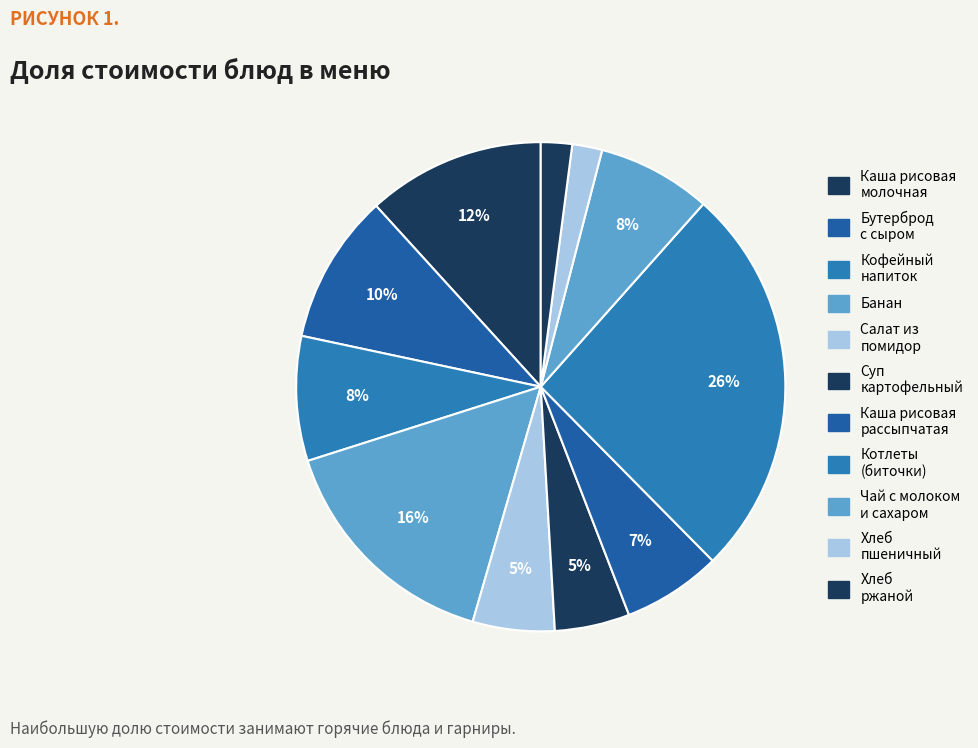

Count the number of slices in the pie.

11